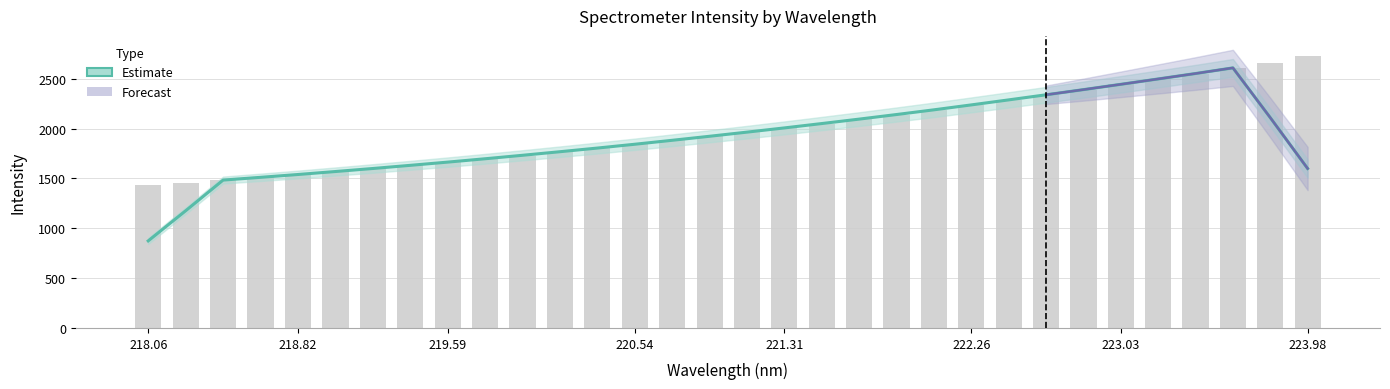

How many data points are less than 1963?

16